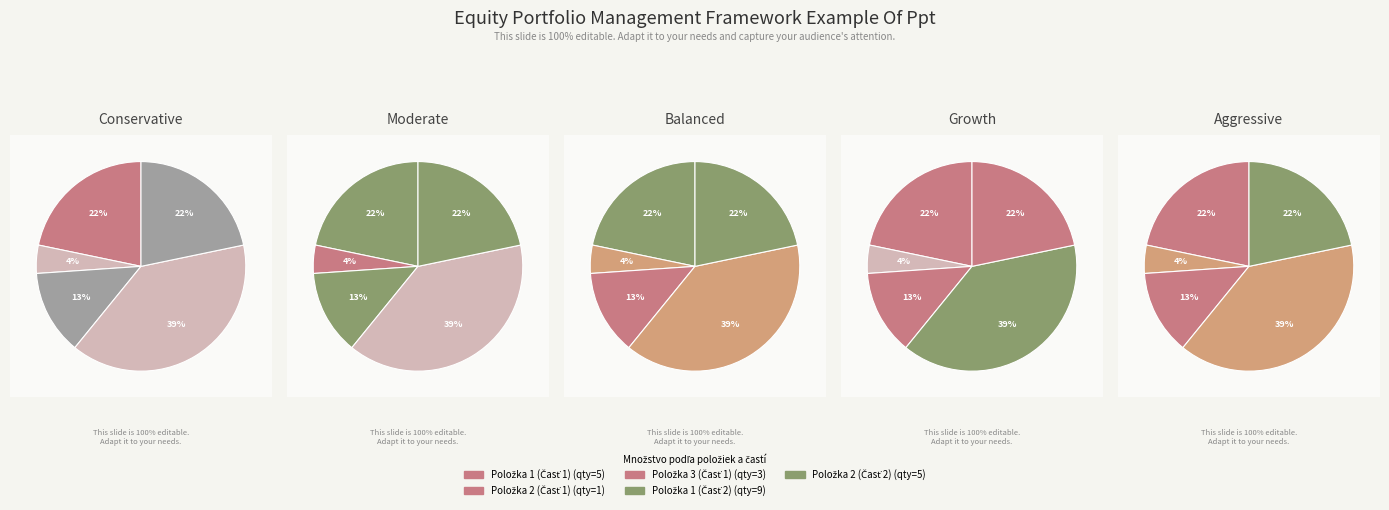

True or false: Položka 1 (Časť 1) accounts for 22% of the total.

True